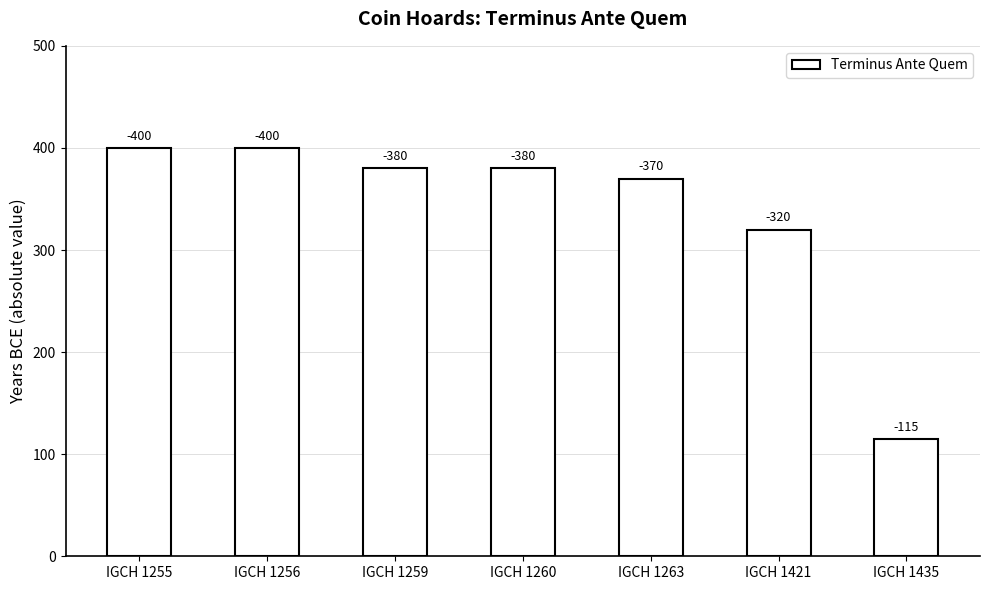

What is the average value?

338